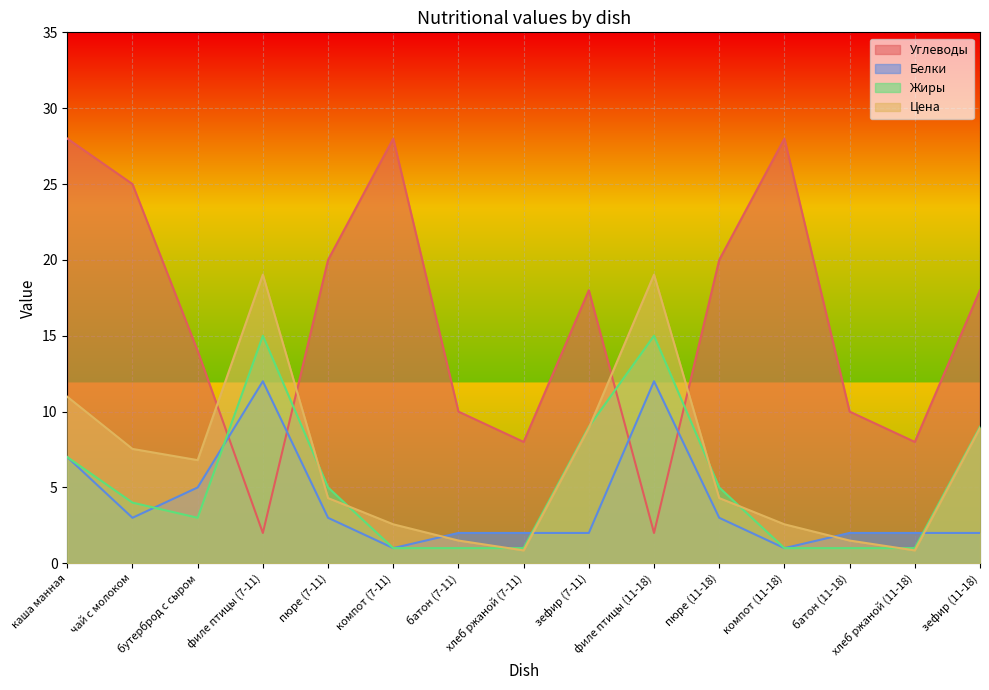

What is the label of the 10th point from the right?

компот (7-11)